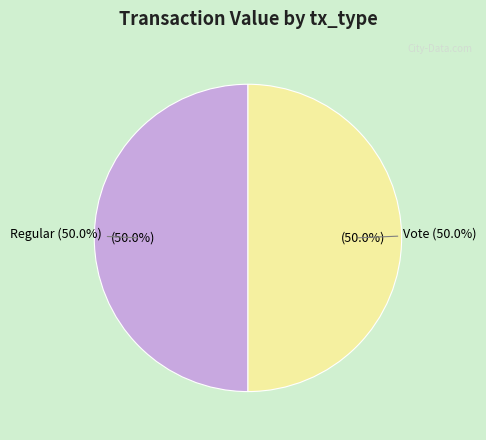

True or false: Regular (io_index=0) accounts for 8% of the total.

False